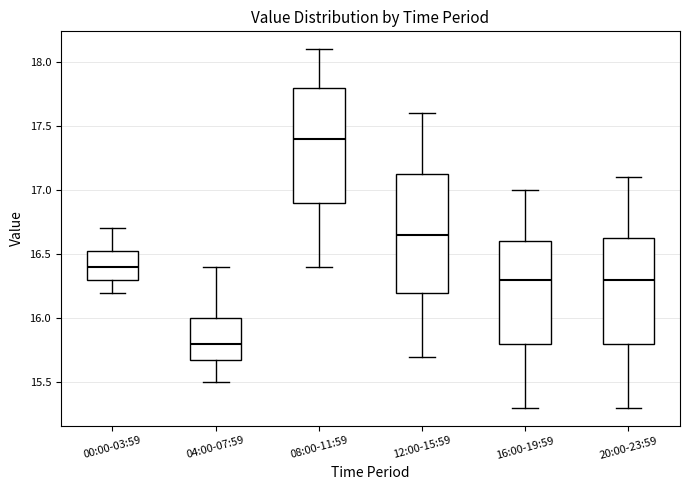

Where does the upper whisker of the box for 08:00-11:59 end on the y-axis? The values are not printed on the chart, so give them approximately, as read against the axis.

18.10